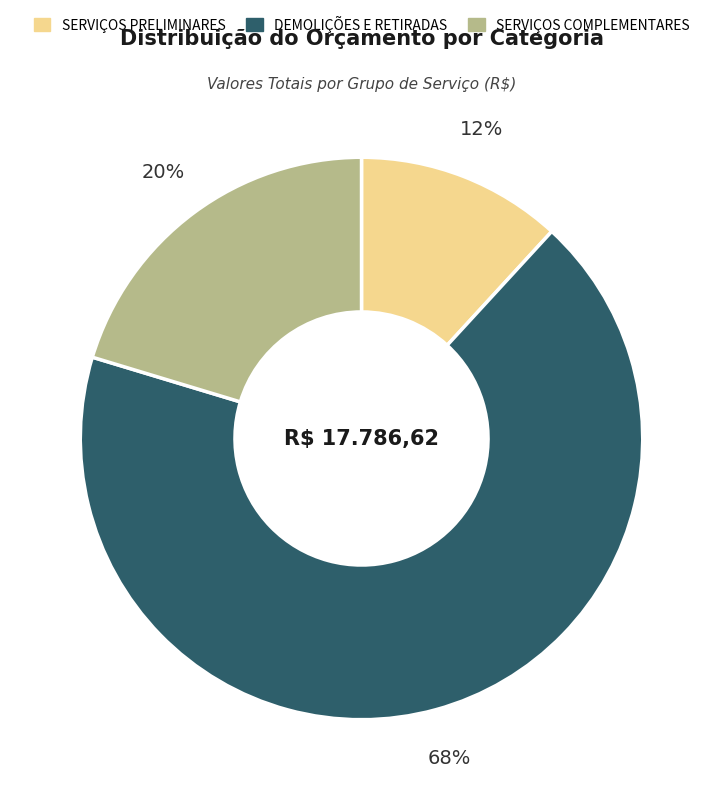

How many segments does this pie chart have?

3